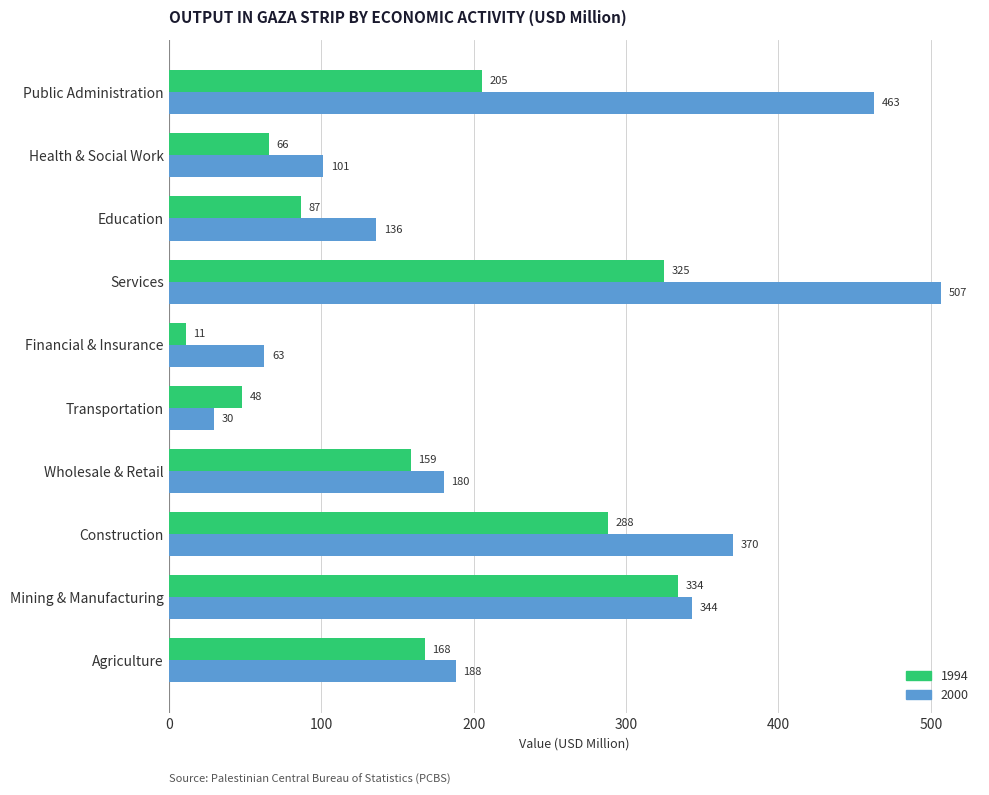

Read the 1994 value at Services.

324.7